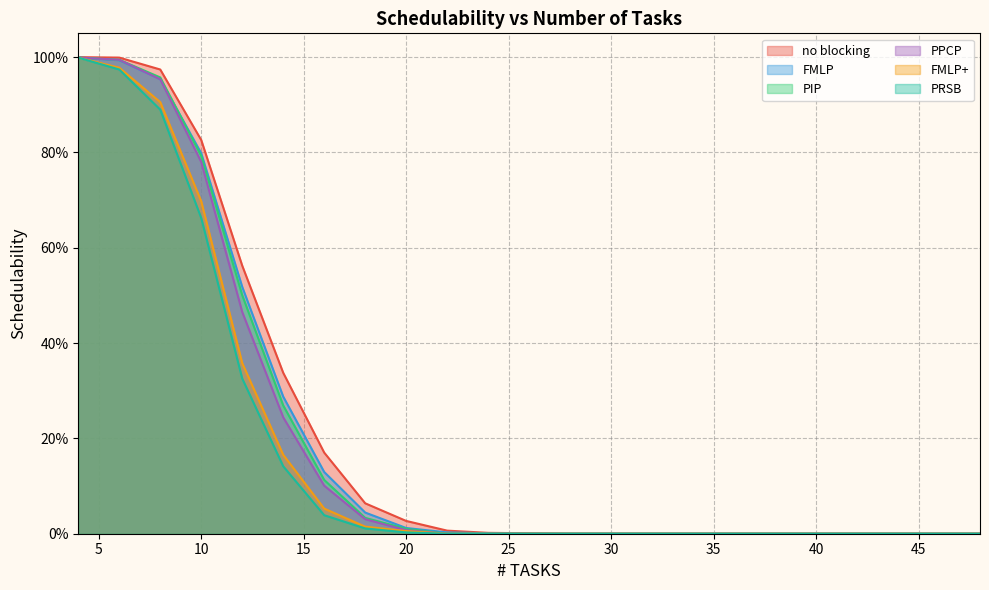

True or false: FMLP+ and PRSB cross at least once.

False